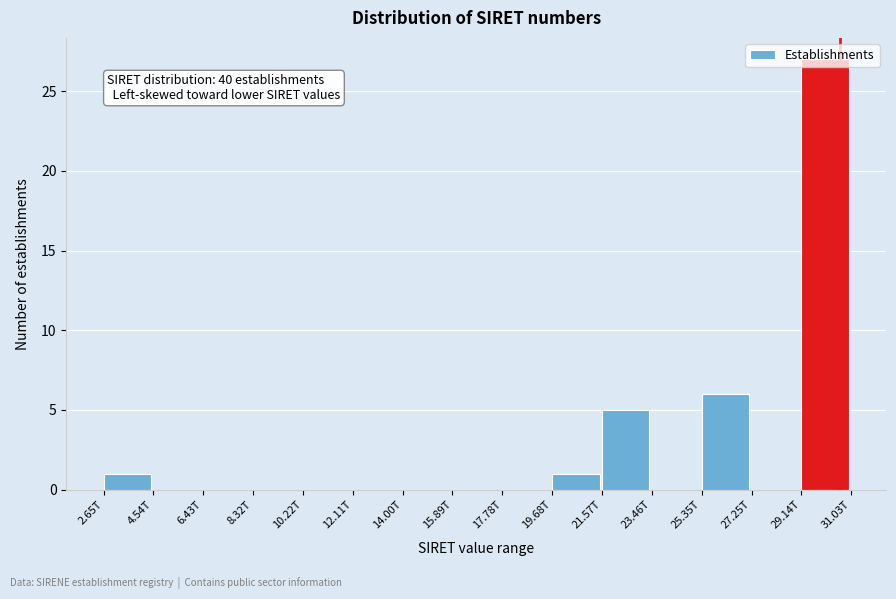

Is it true that the value at 10.22T is -15?

False